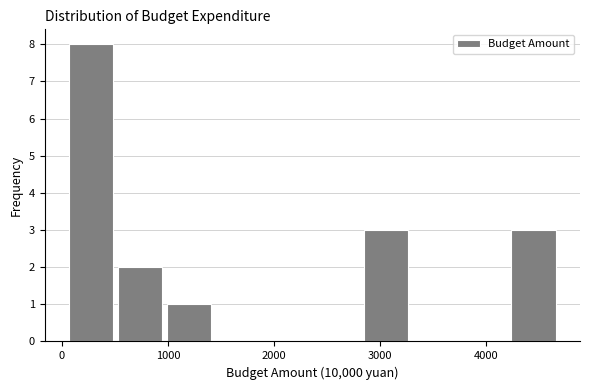

Reading left to right, list every bar in this chart as the range it spans on the x-axis followed by its height. Neither the bar edges nor the heights are printed on the chart, so give them approximately, as read against the axes.

100 to 500: 8
500 to 1000: 2
1000 to 1500: 1
1500 to 1900: 0
1900 to 2400: 0
2400 to 2800: 0
2800 to 3300: 3
3300 to 3800: 0
3800 to 4200: 0
4200 to 4700: 3